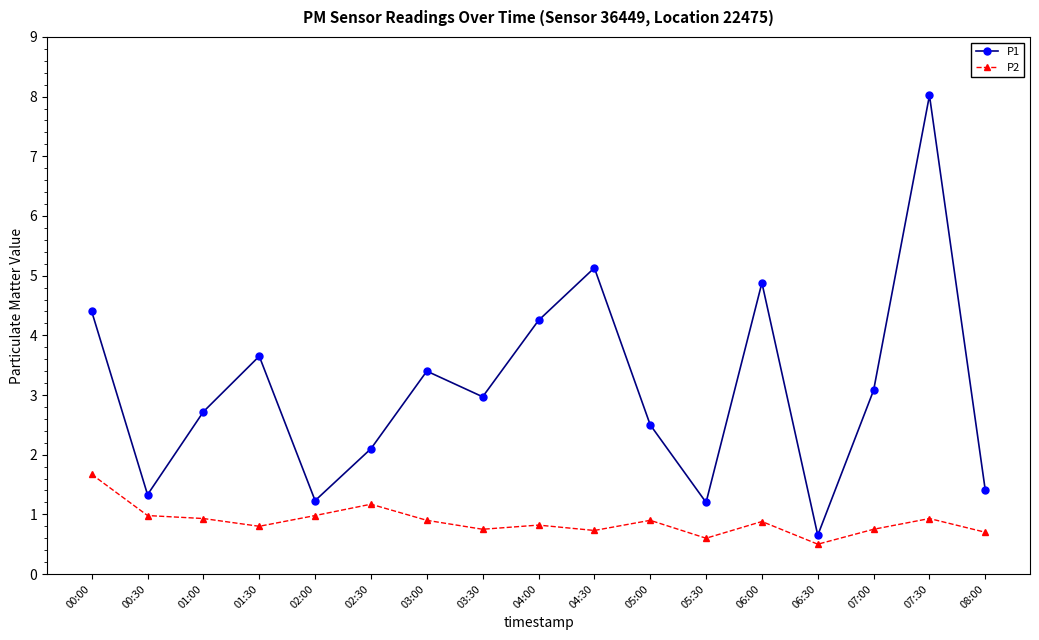

List the series in order of their overall mean, lowest first.

P2, P1